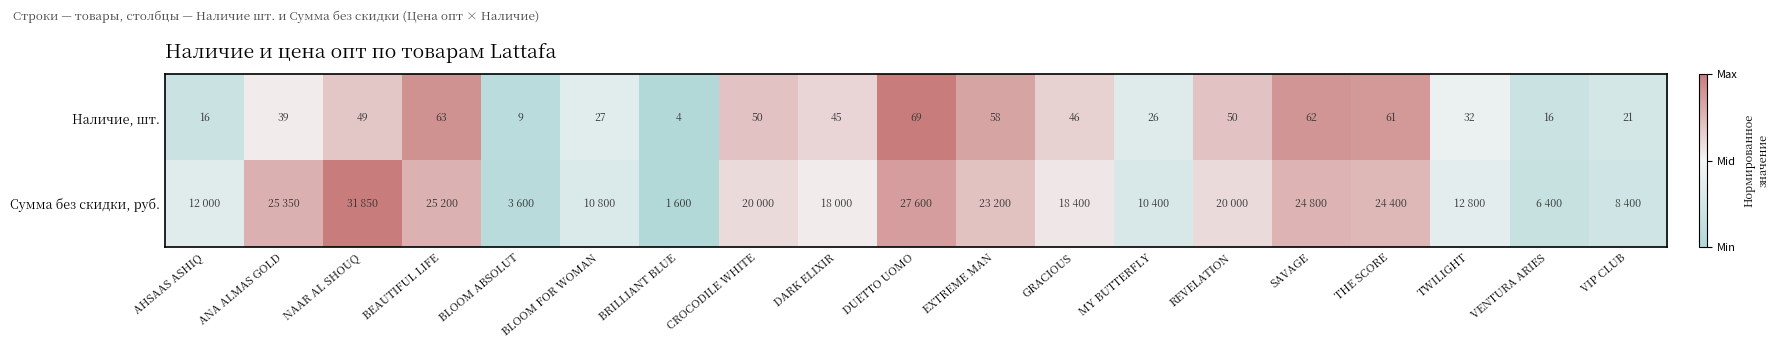

Between EXTREME MAN and BLOOM FOR WOMAN, which is larger?

EXTREME MAN